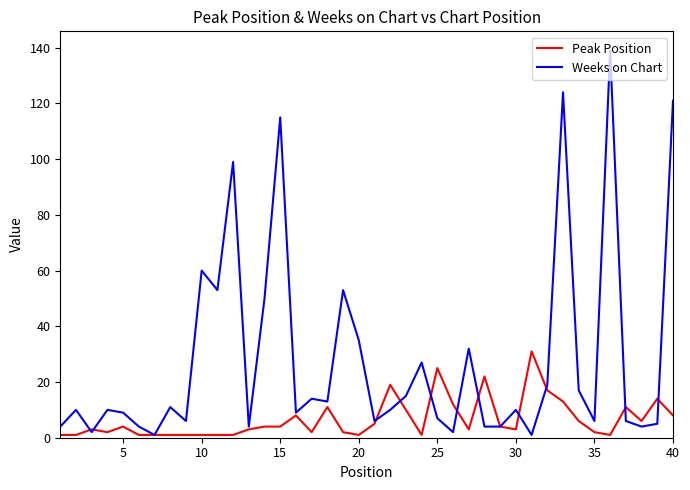

List the series in order of their peak value, lowest first.

Peak Position, Weeks on Chart